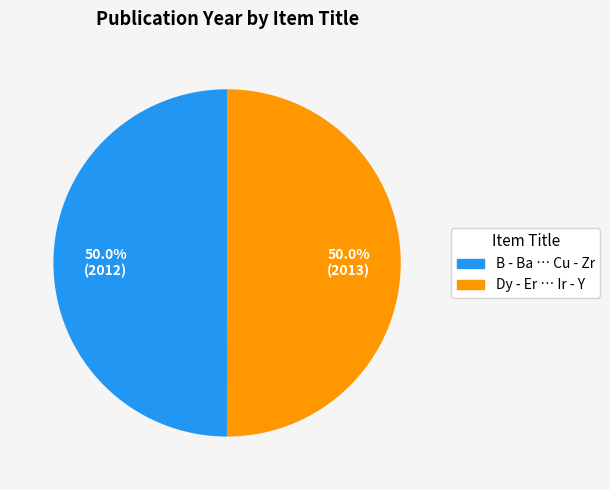

Do Dy - Er … Ir - Y and B - Ba … Cu - Zr together represent more than half of the pie?

Yes